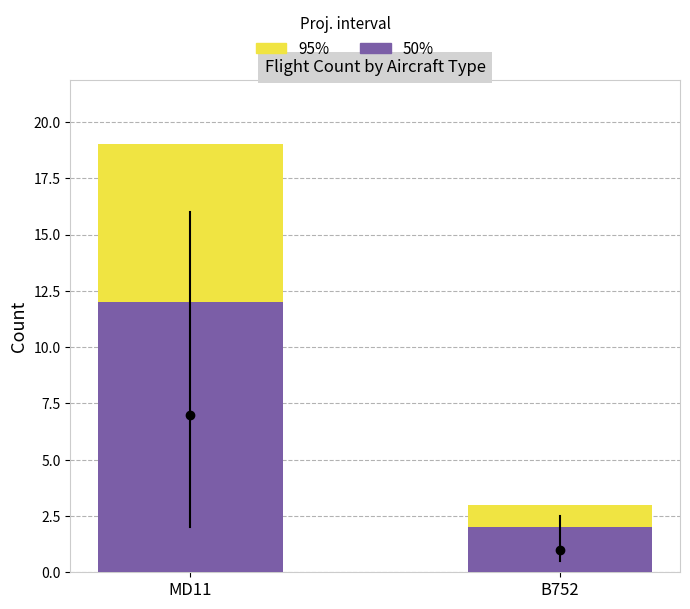

Rank the series at MD11 from lowest to highest value.

50%, 95%